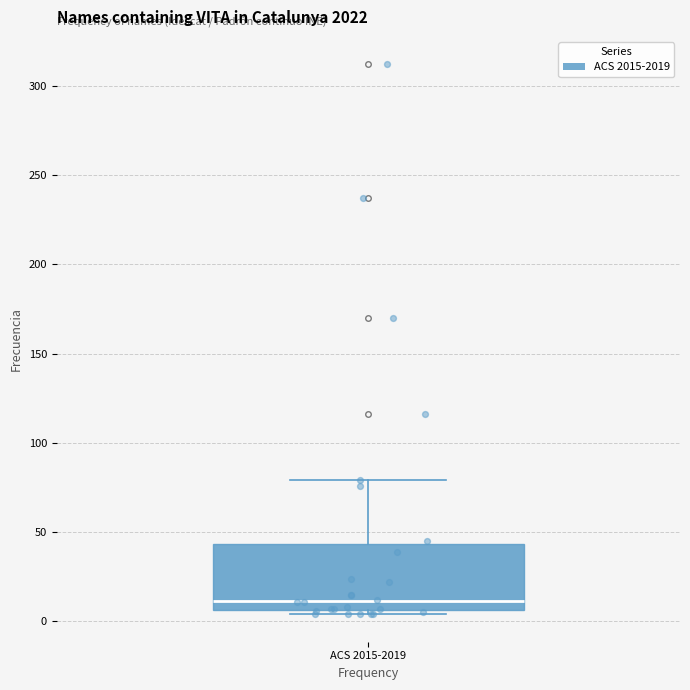

Transcribe this box plot: give where the median line is, the range the box spans, and where the two whiskers end, as read against the y-axis. The values are not printed on the chart, so give them approximately, as read against the axis.

median 10, box 5 to 45, whiskers 5 (just below the box's lower edge) to 80